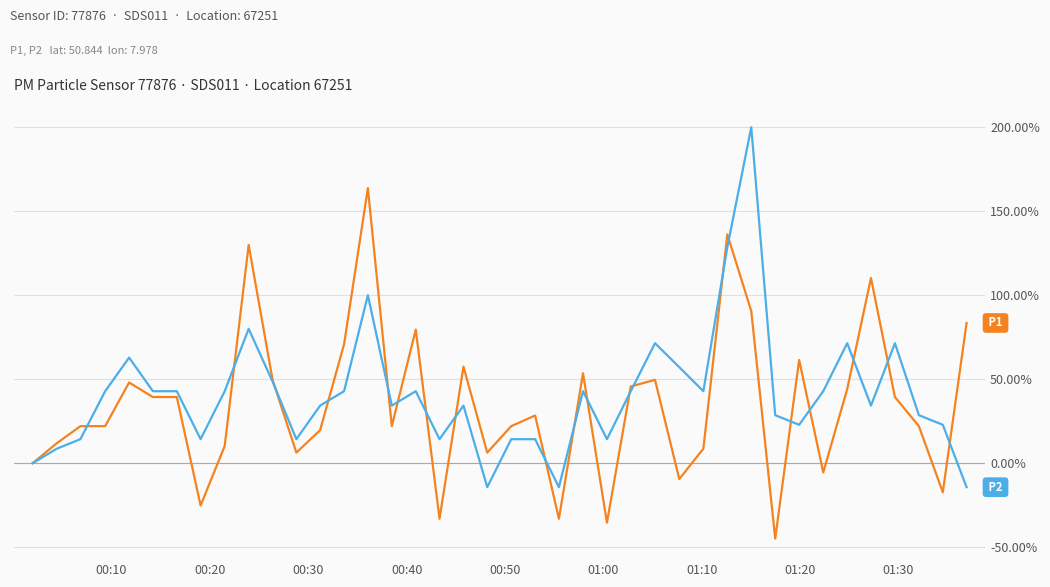

What is the maximum value shown in the chart?

200.0